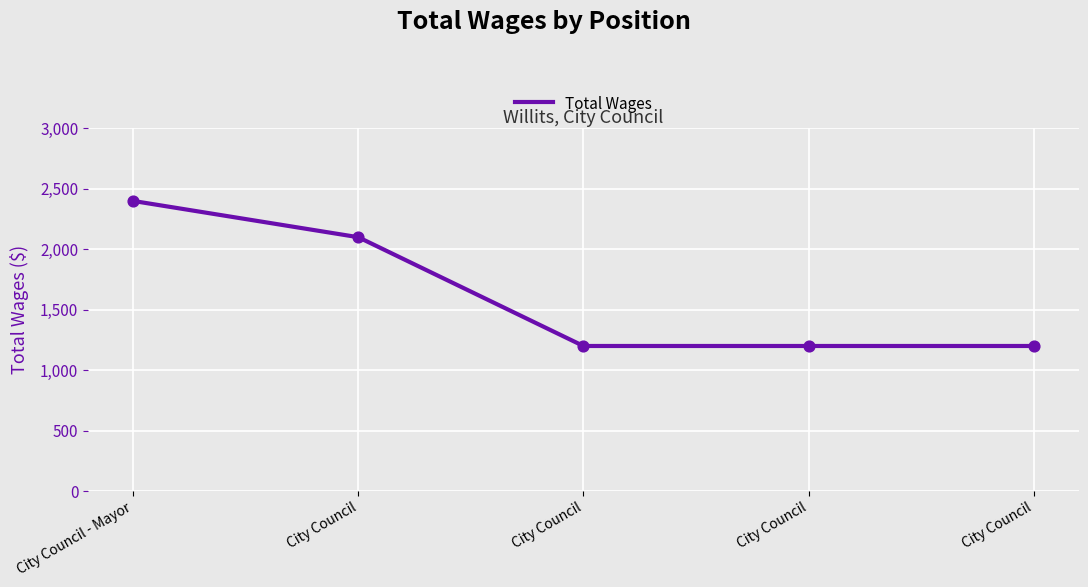

Is this an area chart (filled region under the line)?

No